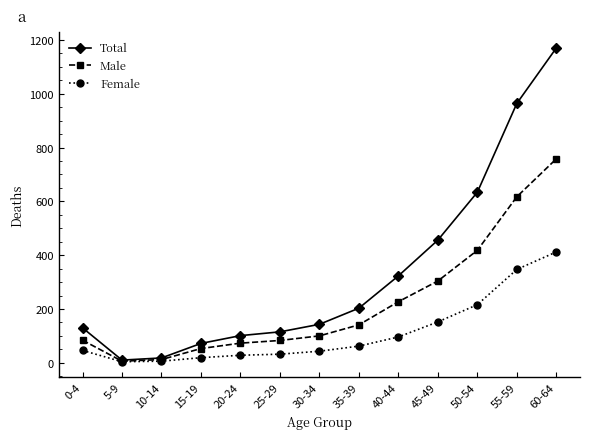

The Male series shows 141 at 35-39. True or false?

True